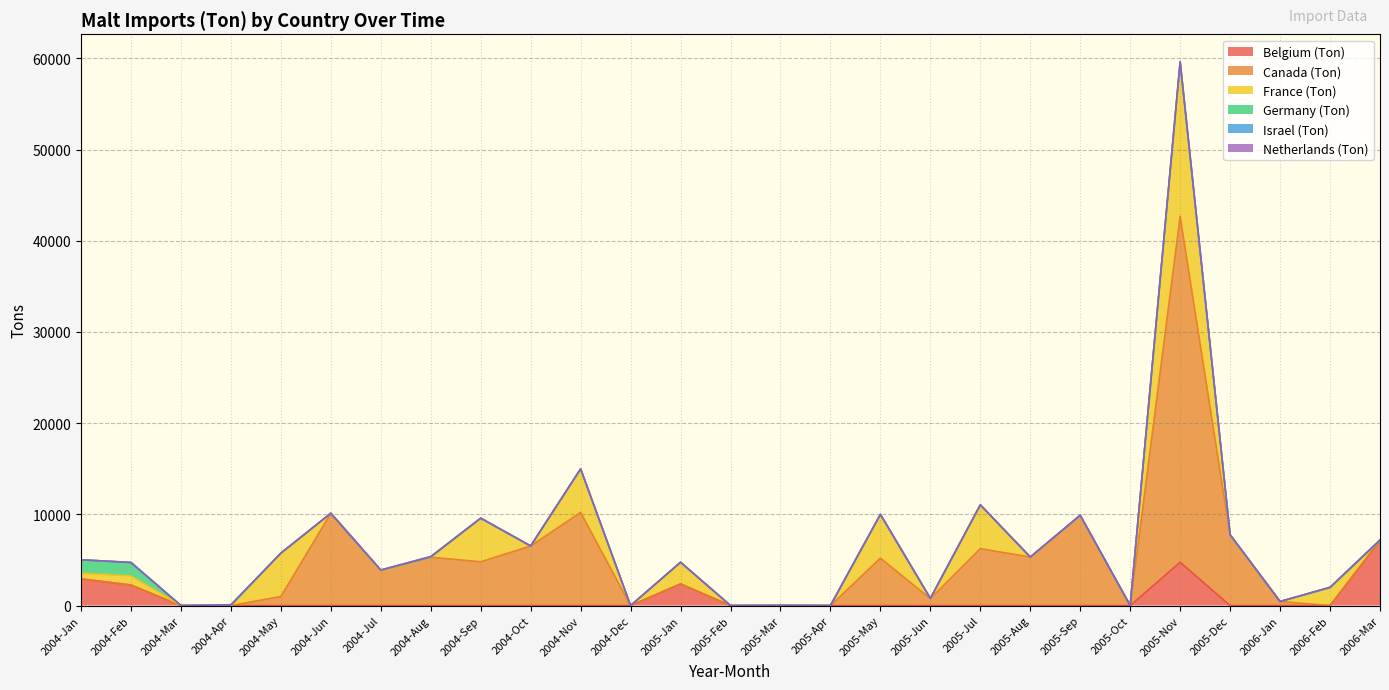

Reading left to right, transcribe all the data shown in this chart.

Belgium (Ton): 2925	2250	0	0	0	0	0	0	0	0	0	0	2375	0	0	0	0	0	0	0	0	0	4750	0	0	0	7125
Canada (Ton): 0	0	0	0	998	10120	3864	5301	4802	6535	10213	0	0	0	0	0	5198	768	6244	5320	9864	0	37939	7725	447	0	0
France (Ton): 615	1000	0	0	4750	1	0	0	4780	0	4775	0	2375	0	15	0	4800	0	4800	0	0	0	16790	0	0	1955	0
Germany (Ton): 1480	1475	0	0	0	0	0	0	0	0	0	0	0	0	0	0	0	16	0	0	0	0	16	0	0	0	0
Israel (Ton): 0	0	0	89	0	0	37	71	0	0	0	0	0	0	0	0	0	0	0	0	51	0	163	54	0	50	72
Netherlands (Ton): 0	0	0	0	0	0	0	0	0	0	0	0	0	0	0	0	0	0	0	0	0	0	0	0	0	0	0